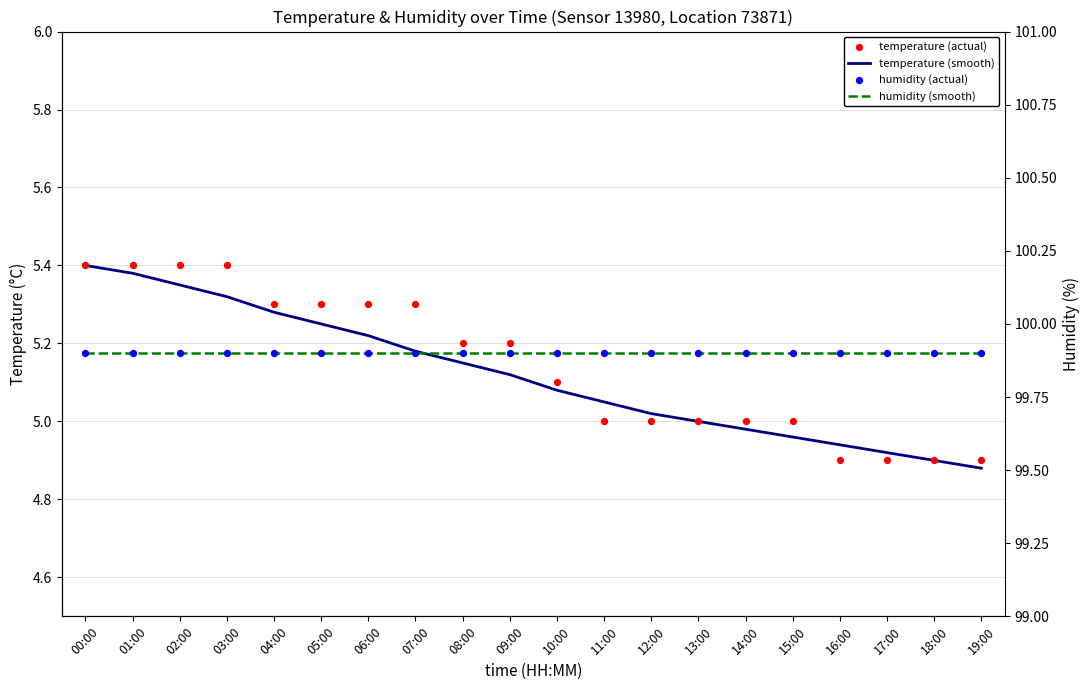

At how many categories does at least one series exceed 36?

20